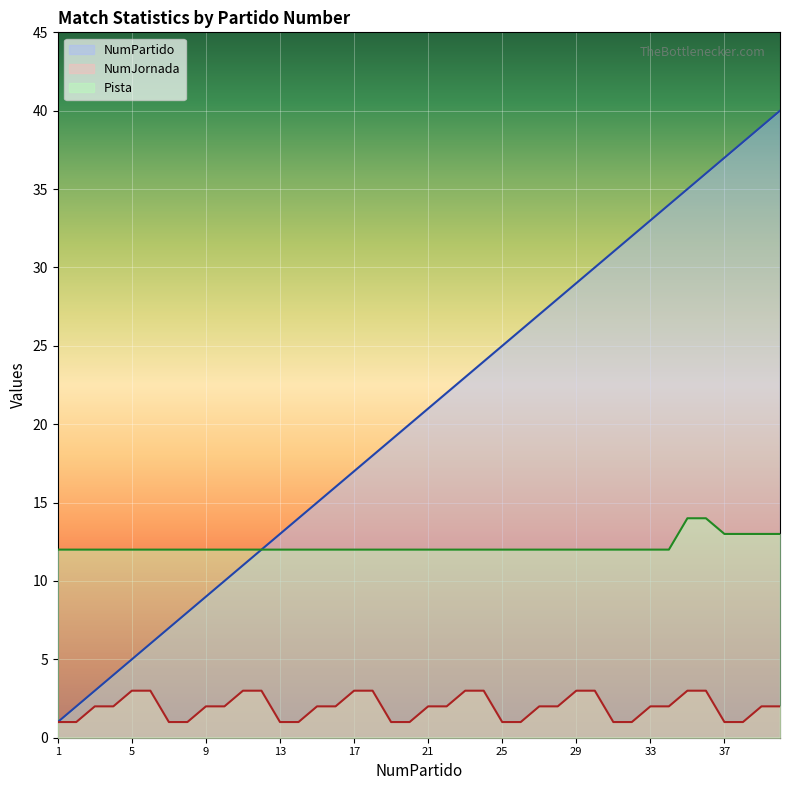

How many categories are shown in the chart?

40